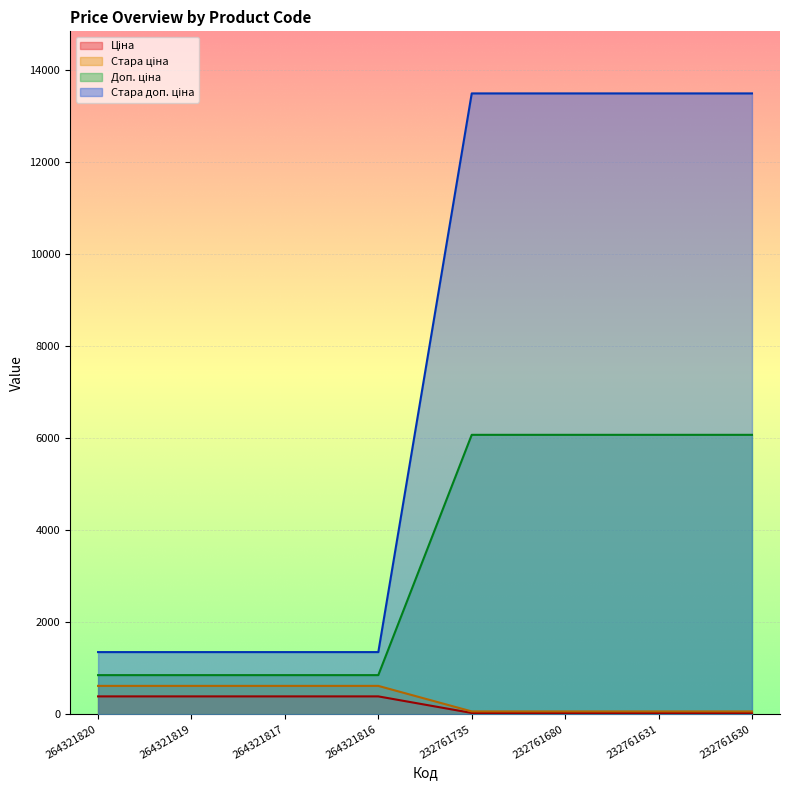

What is the smallest value displayed?

27.0